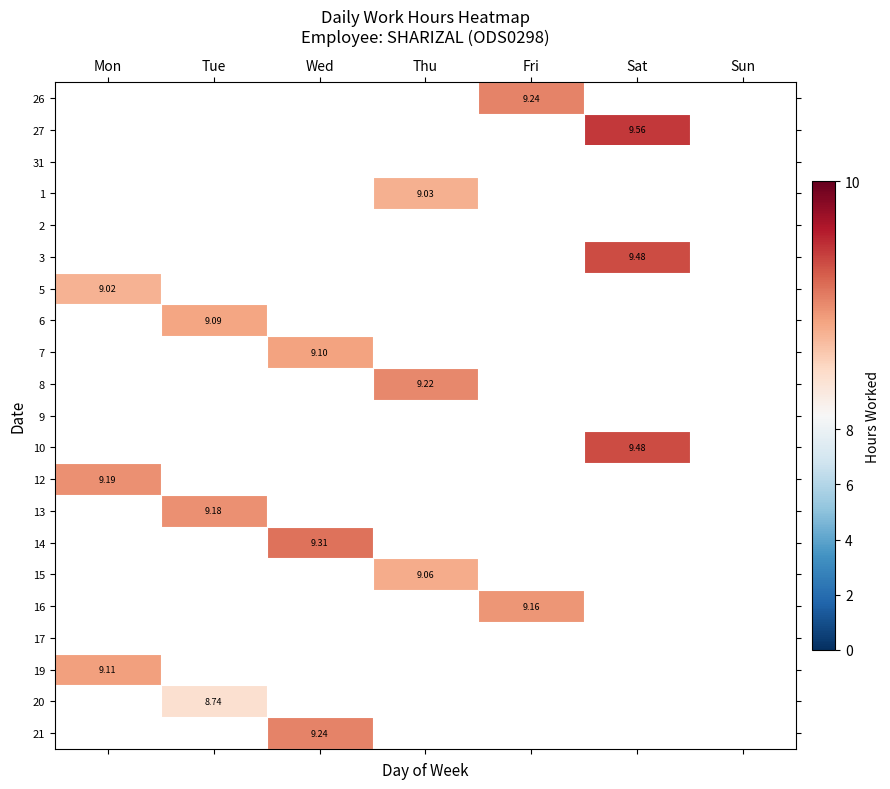

At how many categories does at least one series exceed 0?

6